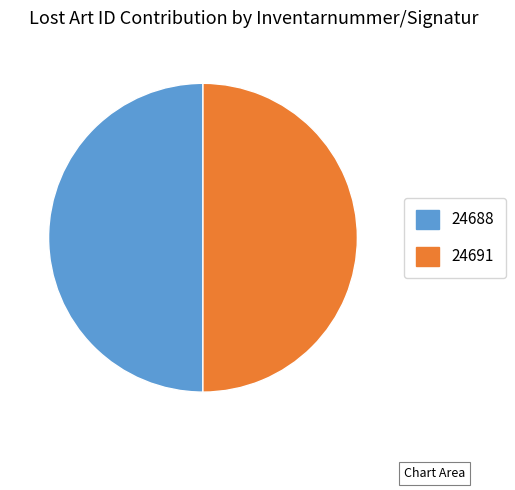

What is the ratio of the value at 24691 to the value at 24688?

1.0